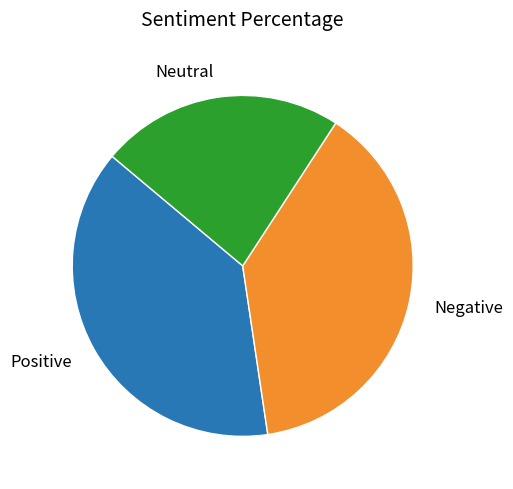

Does any single category account for the majority?

No